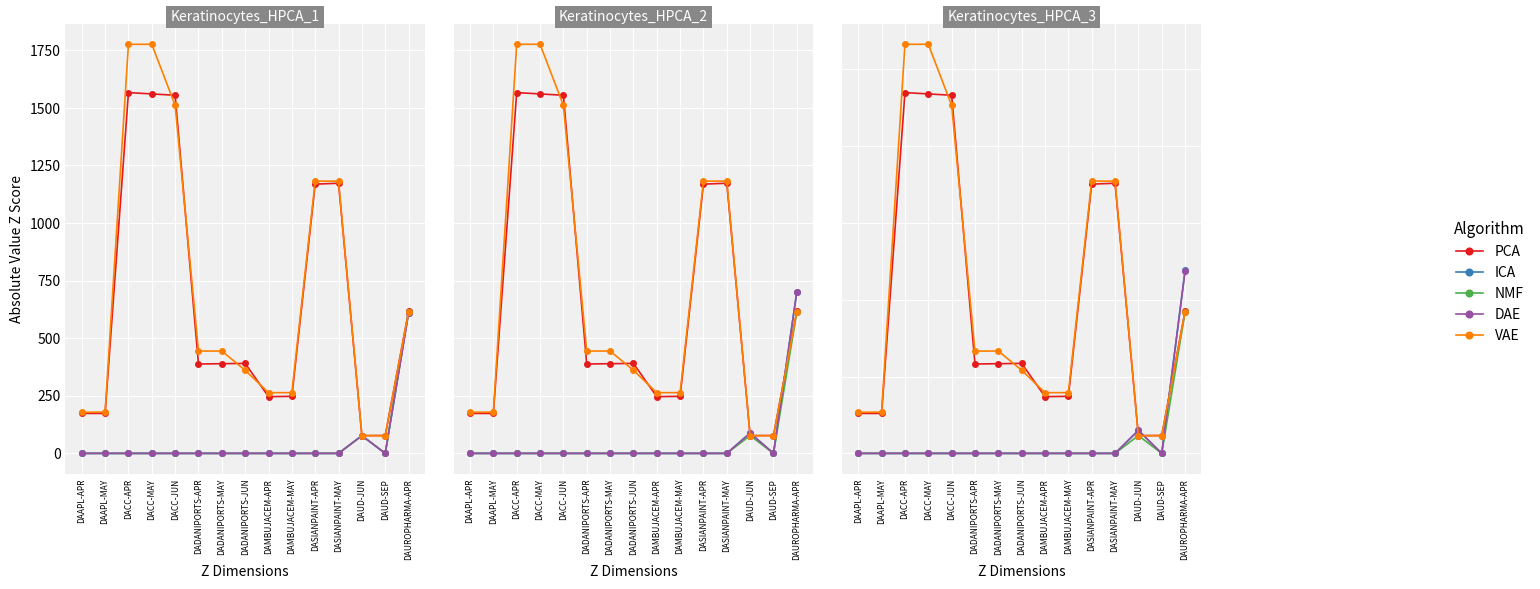

Between DACC-JUN and DAMBUJACEM-MAY, which series saw the biggest shift?

PCA